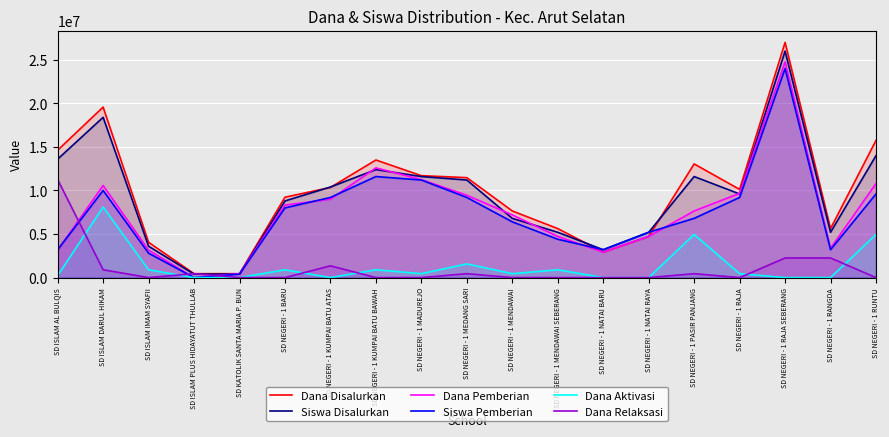

True or false: Dana Aktivasi and Dana Disalurkan cross at least once.

False